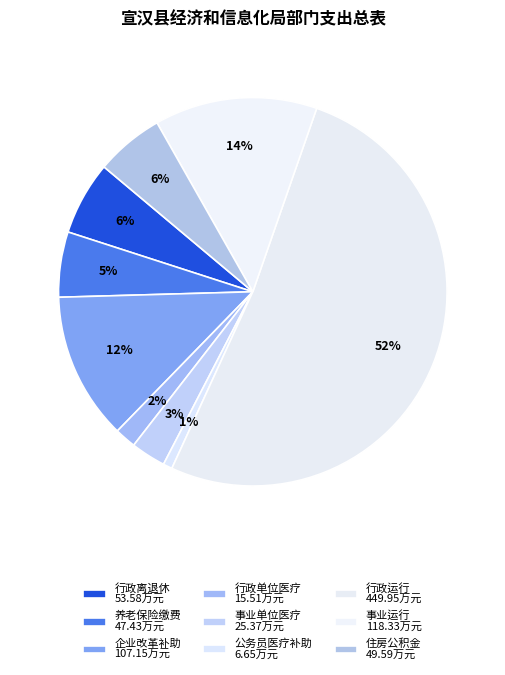

How many segments does this pie chart have?

9